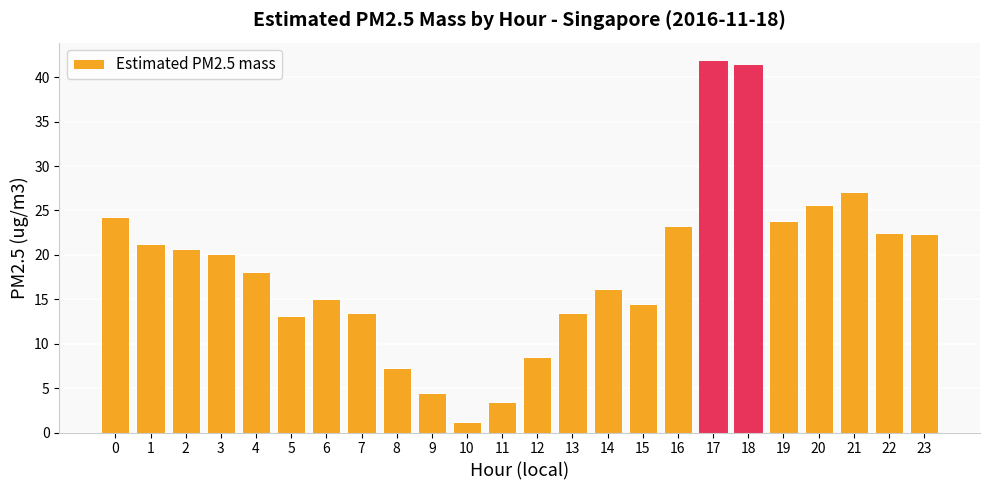

What is the ratio of the value at 19 to the value at 14?

1.5